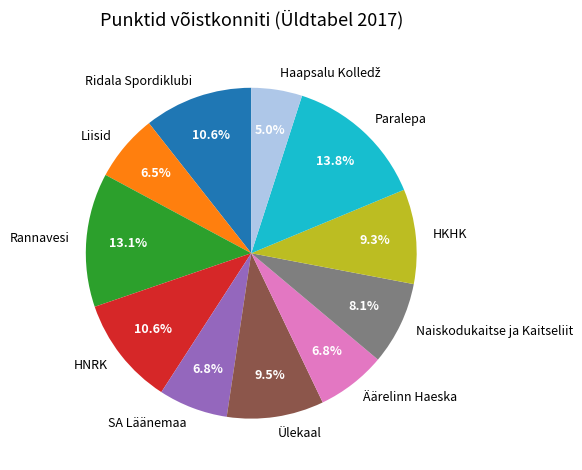

True or false: Äärelinn Haeska accounts for 16% of the total.

False